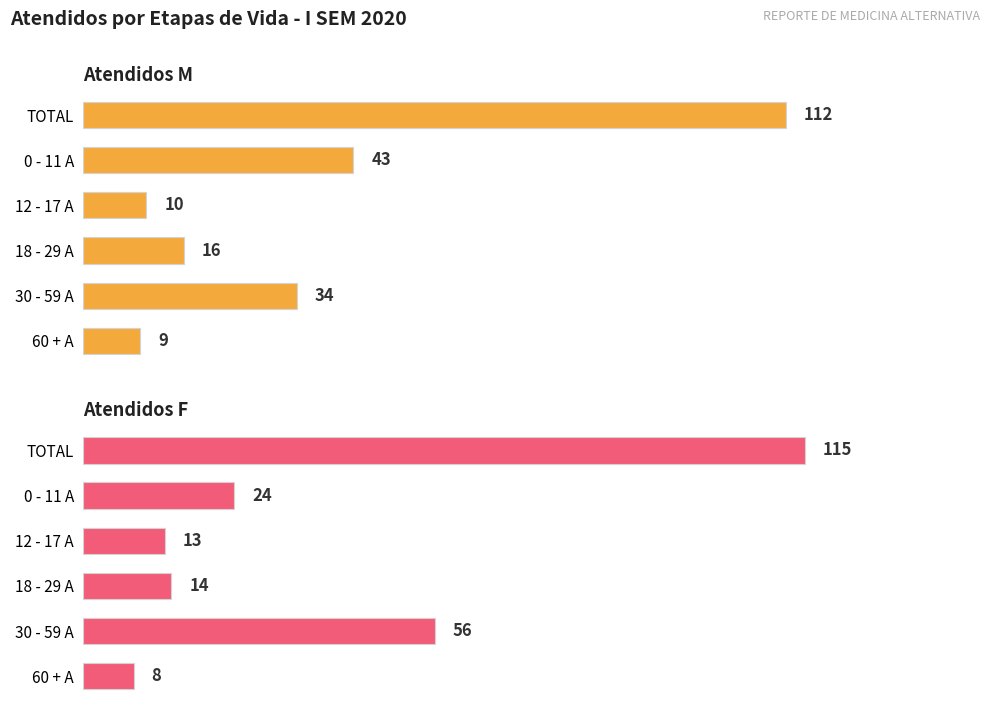

Reading left to right, transcribe all the data shown in this chart.

Atendidos M: 0=112	20=43	40=10	60=16	80=34	100=9
Atendidos F: 0=115	20=24	40=13	60=14	80=56	100=8